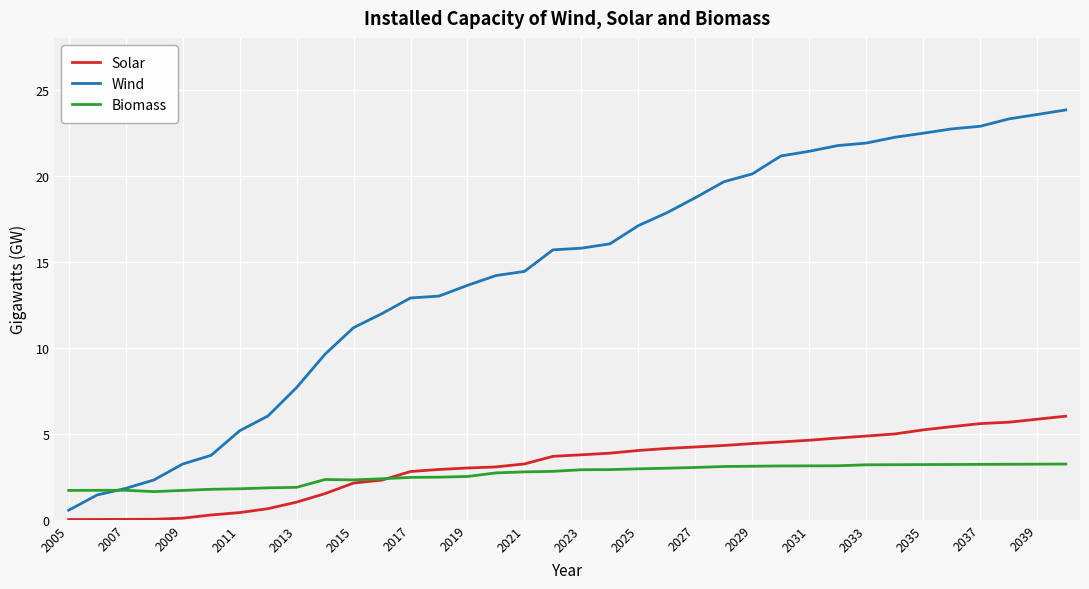

What is the maximum value shown in the chart?

23.8